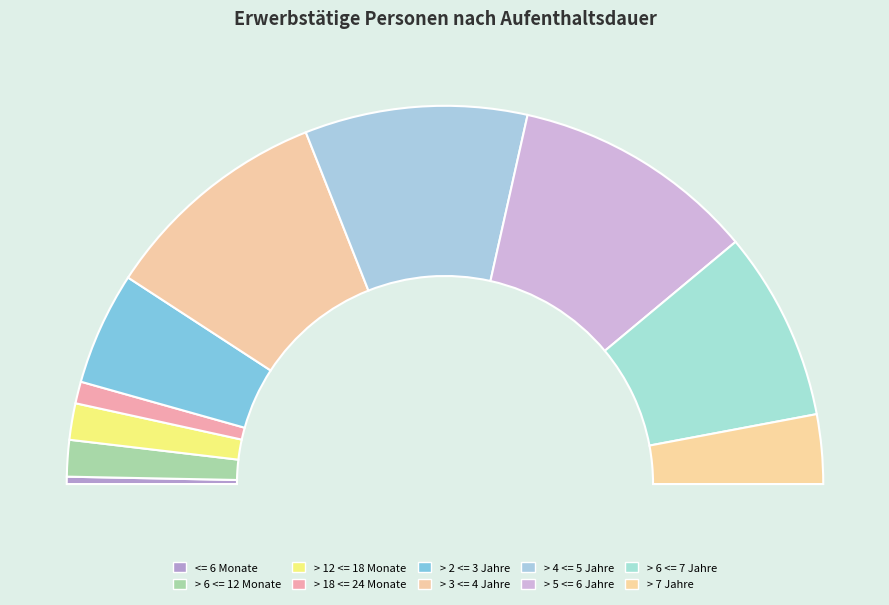

Rank the categories by value from highest to lowest.

> 5 <= 6 Jahre, > 3 <= 4 Jahre, > 4 <= 5 Jahre, > 6 <= 7 Jahre, > 2 <= 3 Jahre, > 7 Jahre, > 6 <= 12 Monate, > 12 <= 18 Monate, > 18 <= 24 Monate, <= 6 Monate